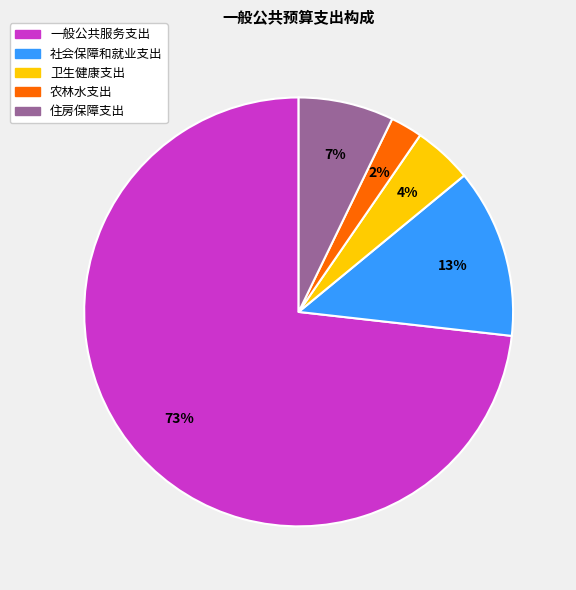

Do 一般公共服务支出 and 农林水支出 together represent more than half of the pie?

Yes